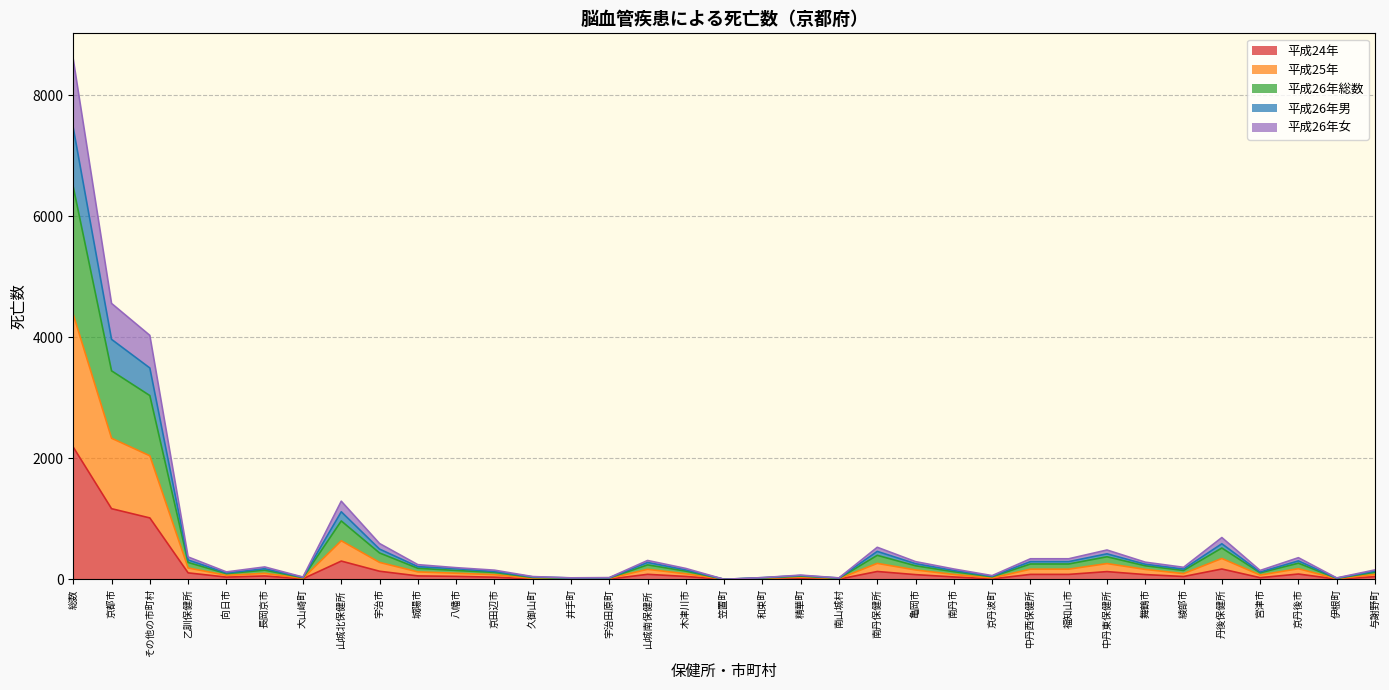

Between 八幡市 and 山城南保健所, which series saw the biggest shift?

平成26年総数